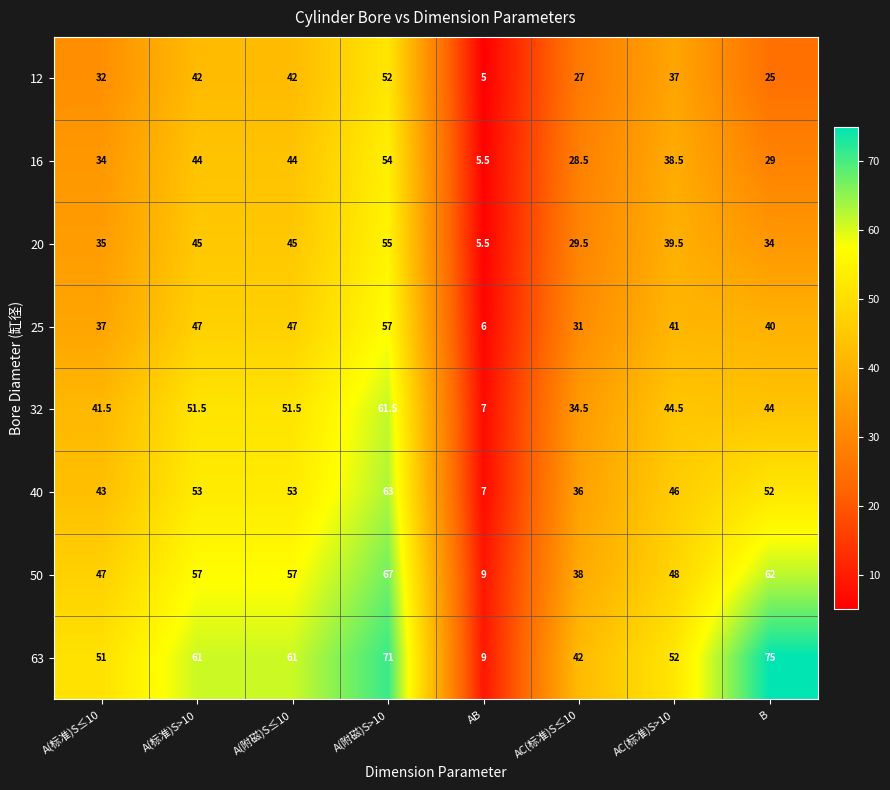

What is the total value across all series at AC(标准)S≤10?

266.5